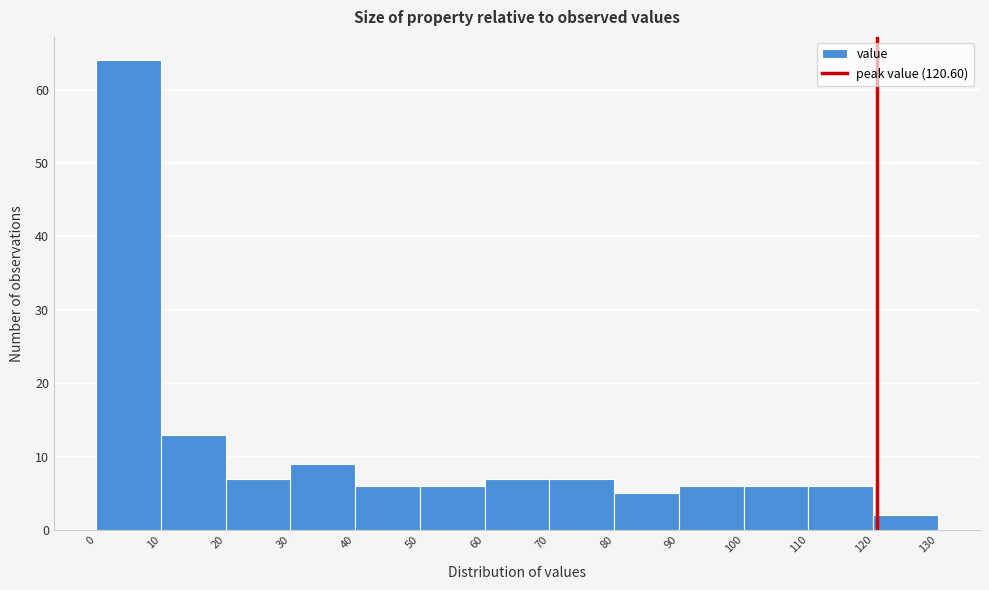

Reading left to right, list every bar in this chart as the range it spans on the x-axis followed by its height. The values are not printed on the chart, so give them approximately, as read against the axis.

0 to 10: 64
10 to 20: 13
20 to 30: 7
30 to 40: 9
40 to 50: 6
50 to 60: 6
60 to 70: 7
70 to 80: 7
80 to 90: 5
90 to 100: 6
100 to 110: 6
110 to 120: 6
120 to 130: 2